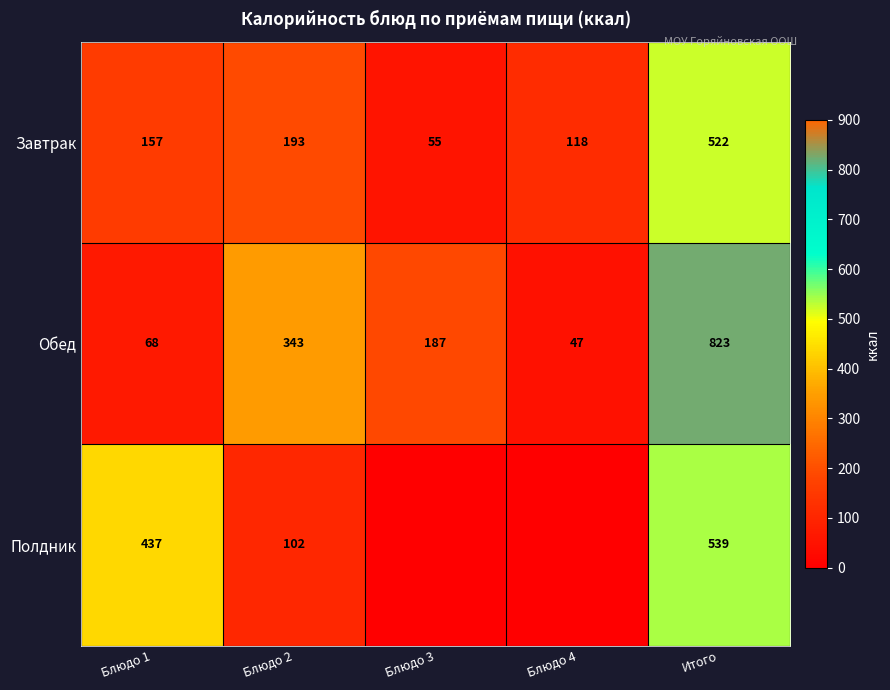

Rank the series at Блюдо 1 from highest to lowest value.

Полдник, Завтрак, Обед